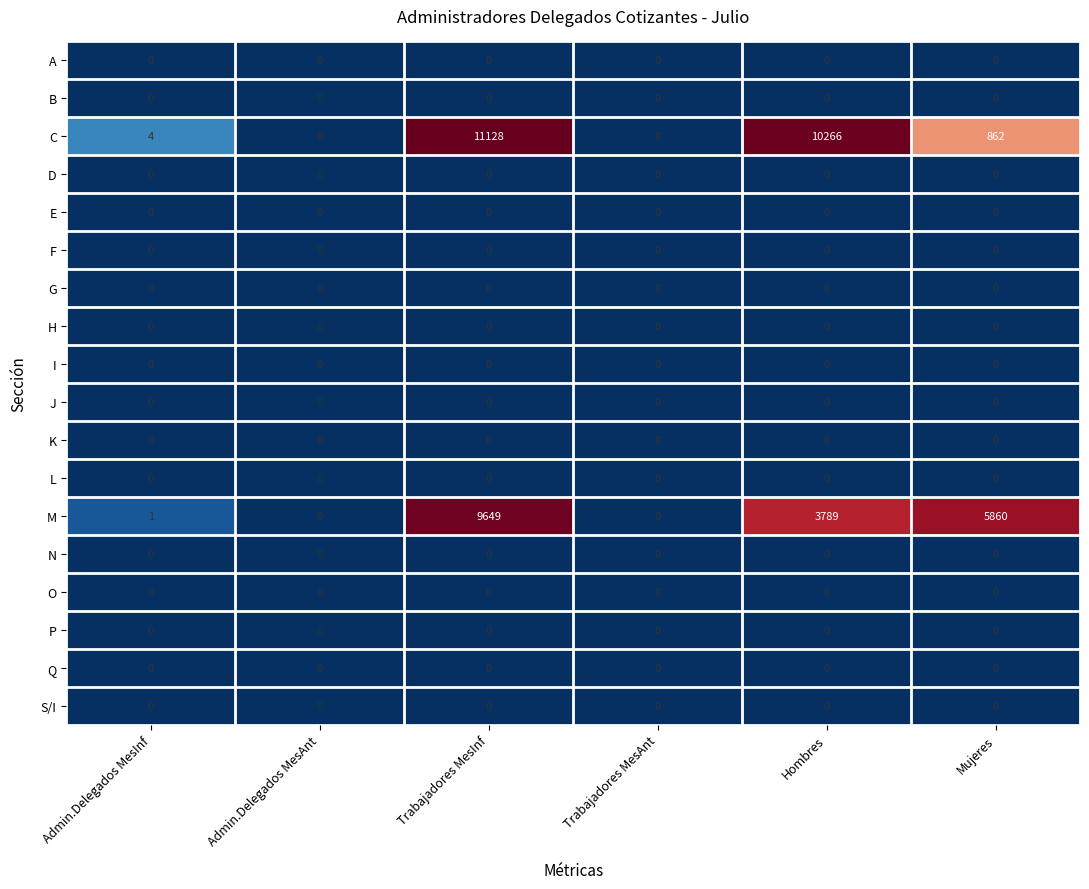

Which series has the widest spread of values?

C